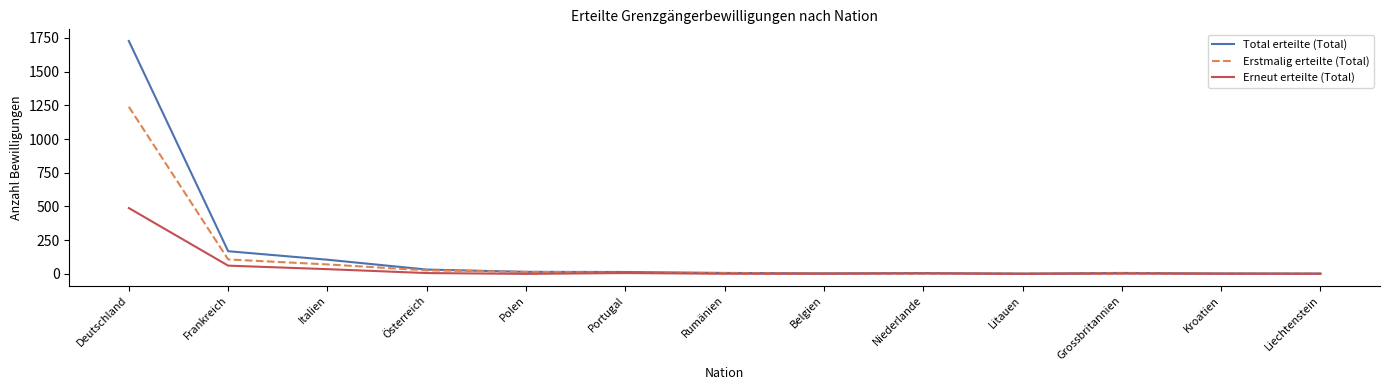

What is the maximum value shown in the chart?

1727